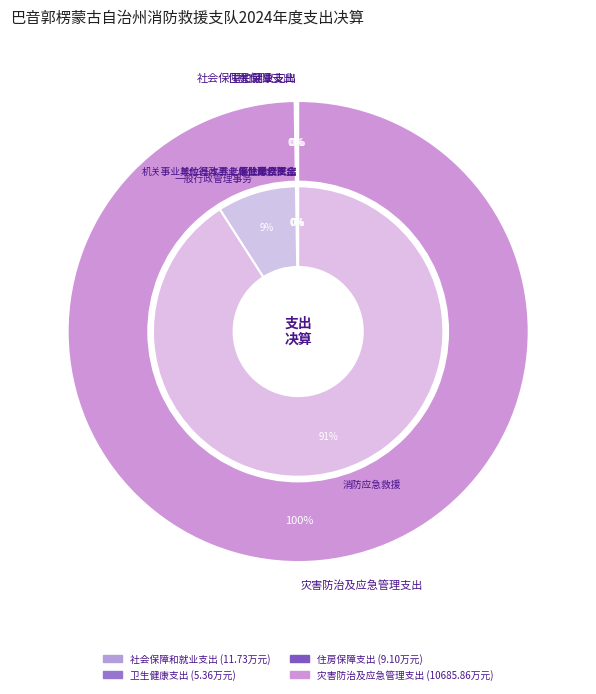

The 社会保障和就业支出 slice represents 7% of the pie. True or false?

False